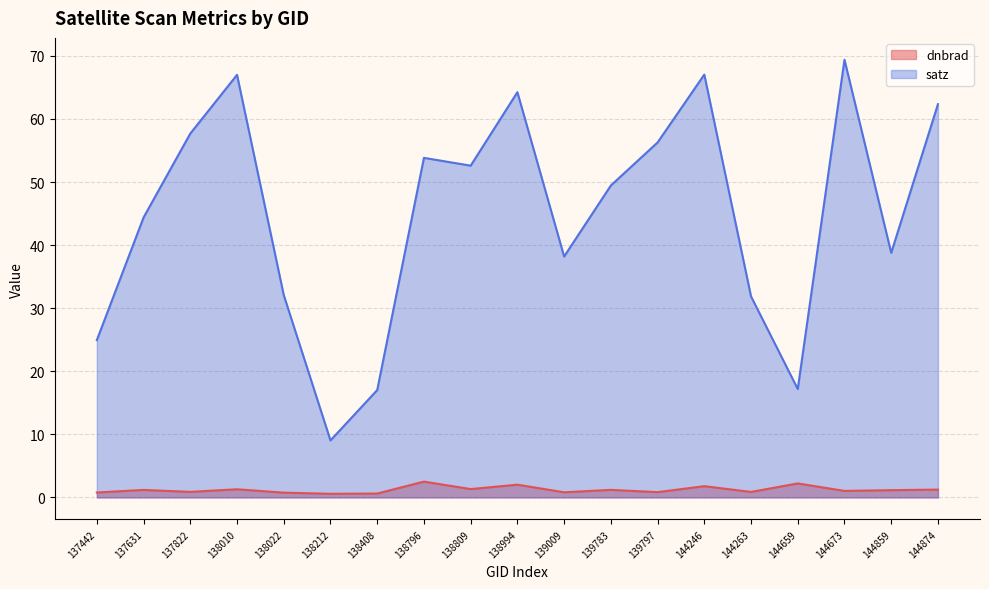

At which category does the chart reach its minimum across all series?

138212